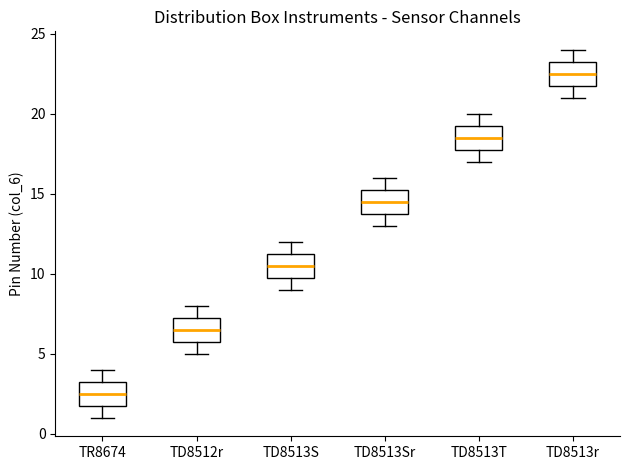

Reading left to right, read every box against the y-axis: the position of its median line, the range the box covers, and the ends of its whiskers. The values are not printed on the chart, so give them approximately, as read against the axis.

TR8674: median 2.5, box 2.0 to 3.5, whiskers 1.0 to 4.0
TD8512r: median 6.5, box 6.0 to 7.5, whiskers 5.0 to 8.0
TD8513S: median 10.5, box 10.0 to 11.5, whiskers 9.0 to 12.0
TD8513Sr: median 14.5, box 14.0 to 15.5, whiskers 13.0 to 16.0
TD8513T: median 18.5, box 18.0 to 19.5, whiskers 17.0 to 20.0
TD8513r: median 22.5, box 22.0 to 23.5, whiskers 21.0 to 24.0